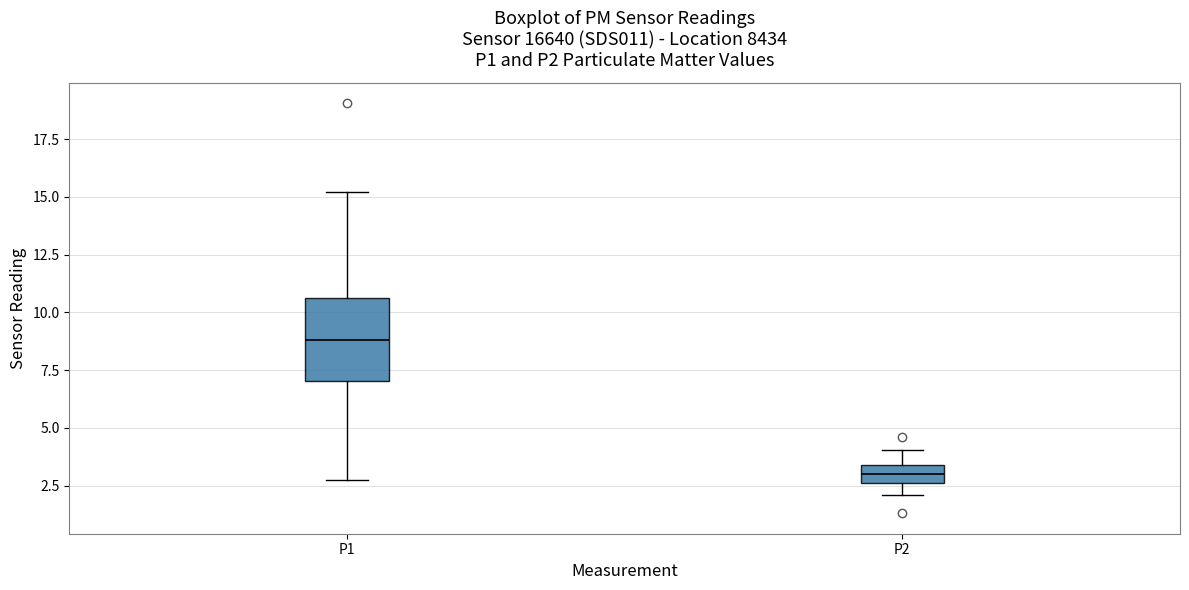

Which box is the tallest, from its lower edge to its upper edge?

P1